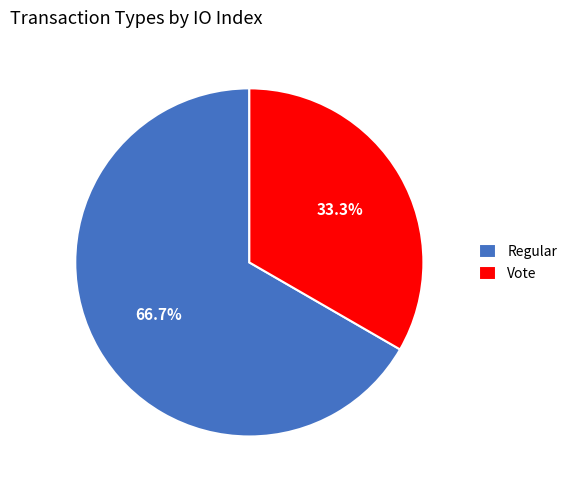

Combined, what portion of the pie is Regular and Vote?

100.0%